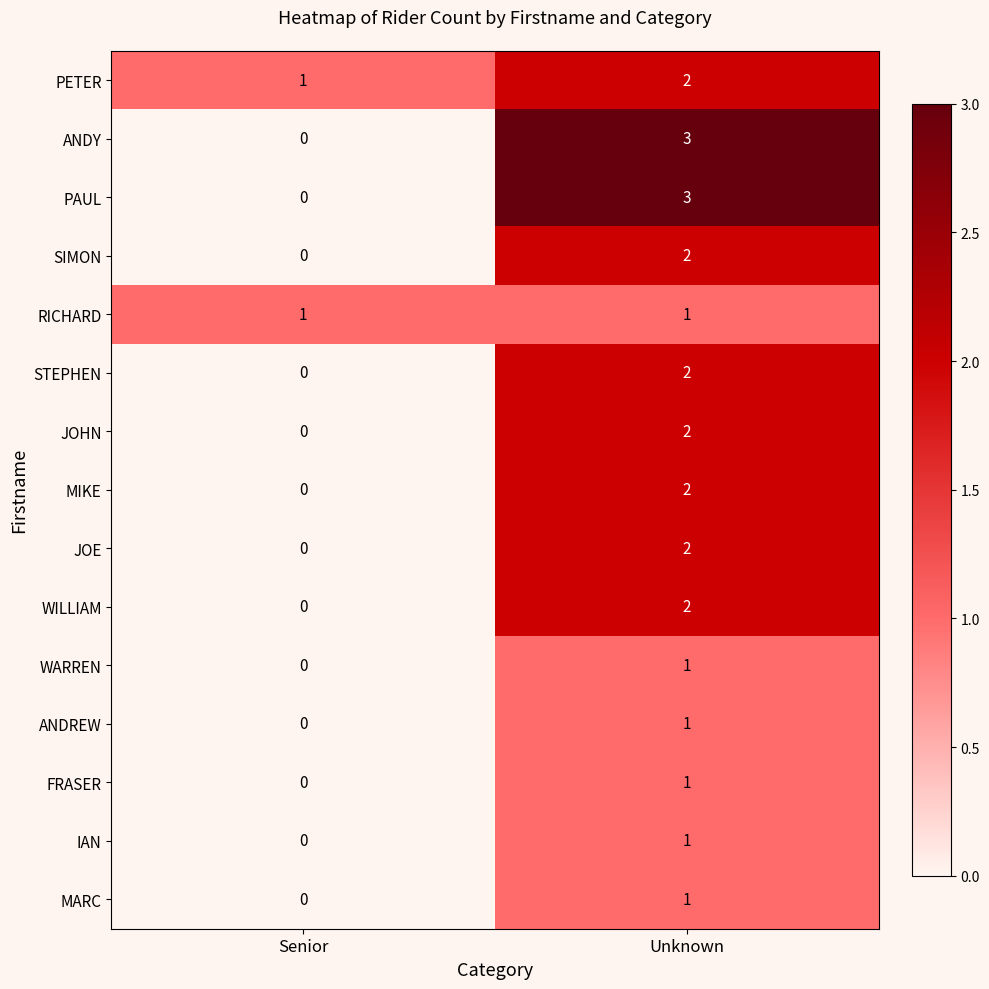

Reading left to right, list all the values displayed in this chart.

PETER: Senior=1	Unknown=2
ANDY: Senior=0	Unknown=3
PAUL: Senior=0	Unknown=3
SIMON: Senior=0	Unknown=2
RICHARD: Senior=1	Unknown=1
STEPHEN: Senior=0	Unknown=2
JOHN: Senior=0	Unknown=2
MIKE: Senior=0	Unknown=2
JOE: Senior=0	Unknown=2
WILLIAM: Senior=0	Unknown=2
WARREN: Senior=0	Unknown=1
ANDREW: Senior=0	Unknown=1
FRASER: Senior=0	Unknown=1
IAN: Senior=0	Unknown=1
MARC: Senior=0	Unknown=1